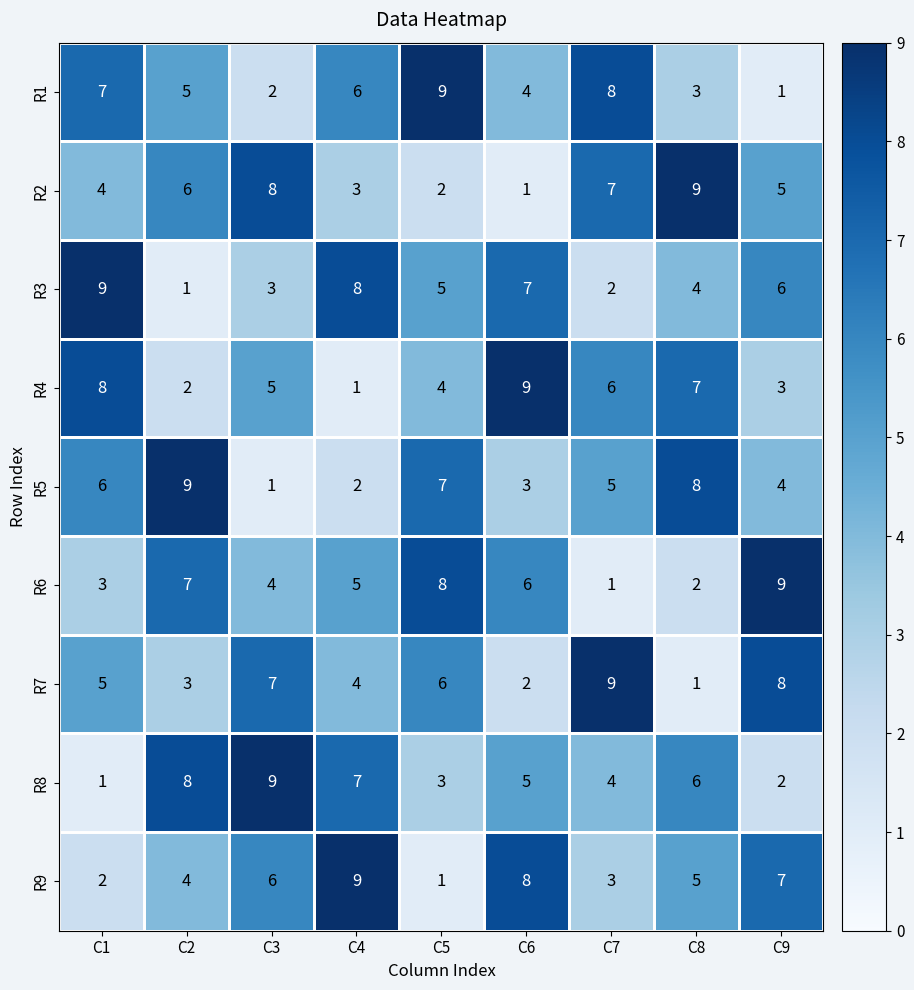

At which label does R8 first exceed 5?

C2